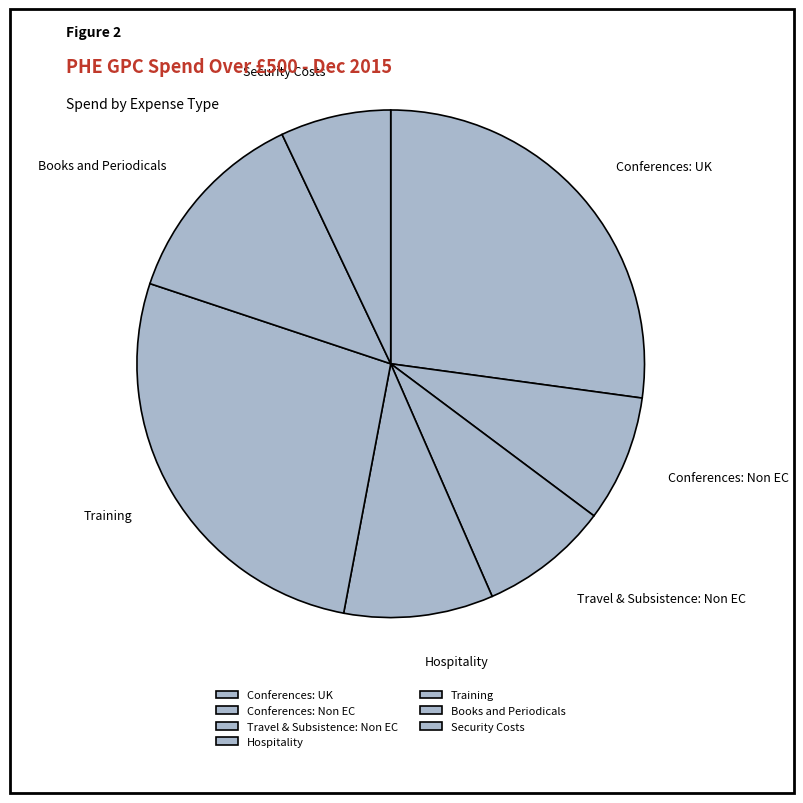

Combined, do Hospitality and Security Costs account for over 50%?

No